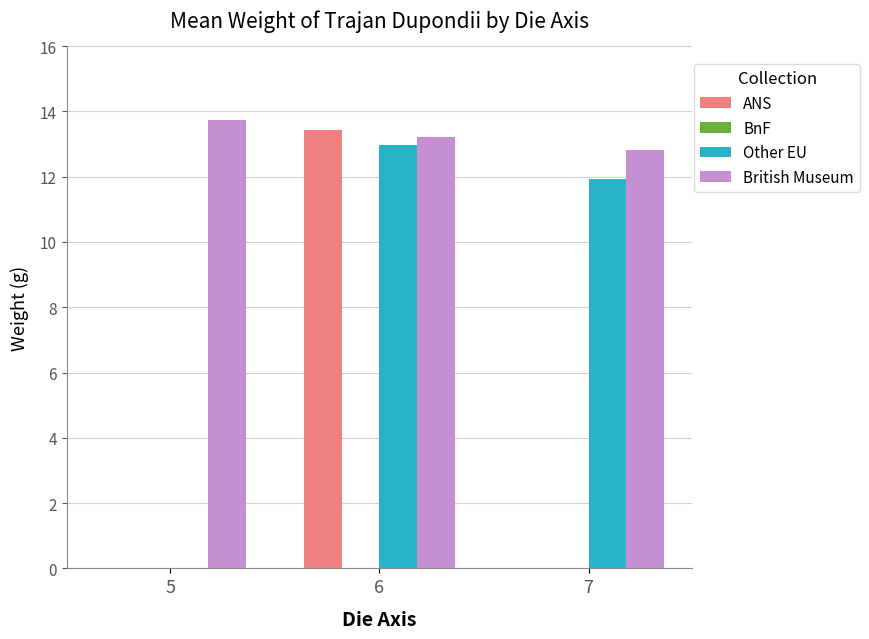

Is it true that British Museum equals 12.8 at 7?

True